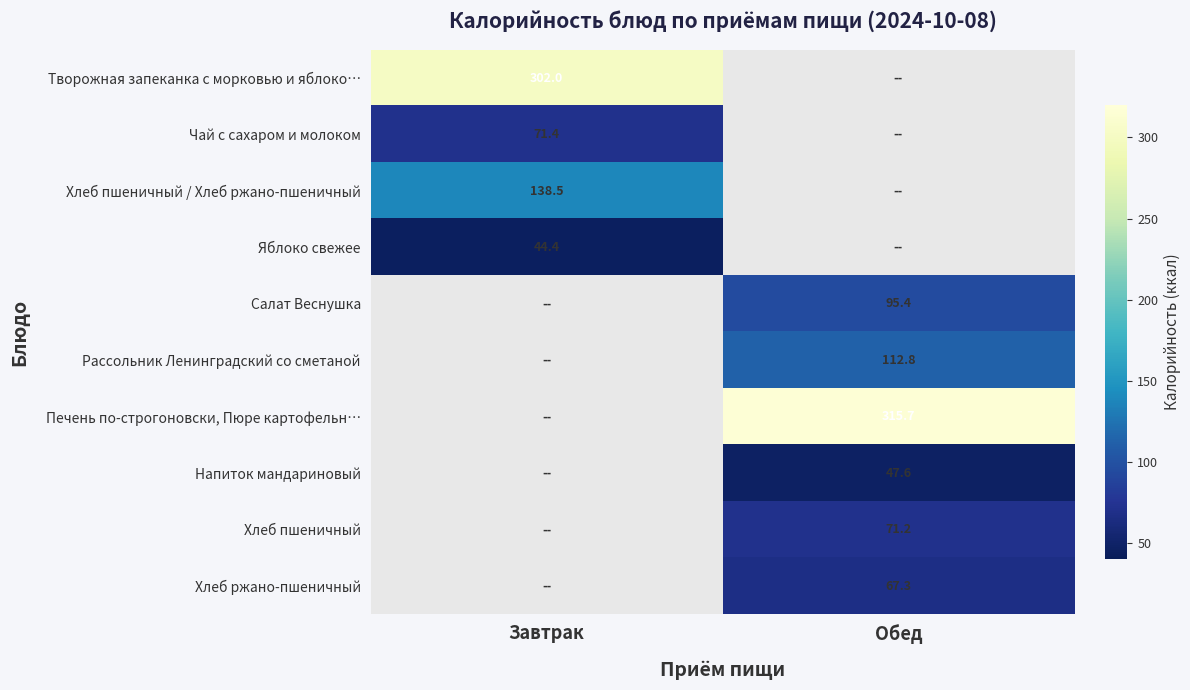

Is it true that Хлеб пшеничный equals 71.2 at Обед?

True